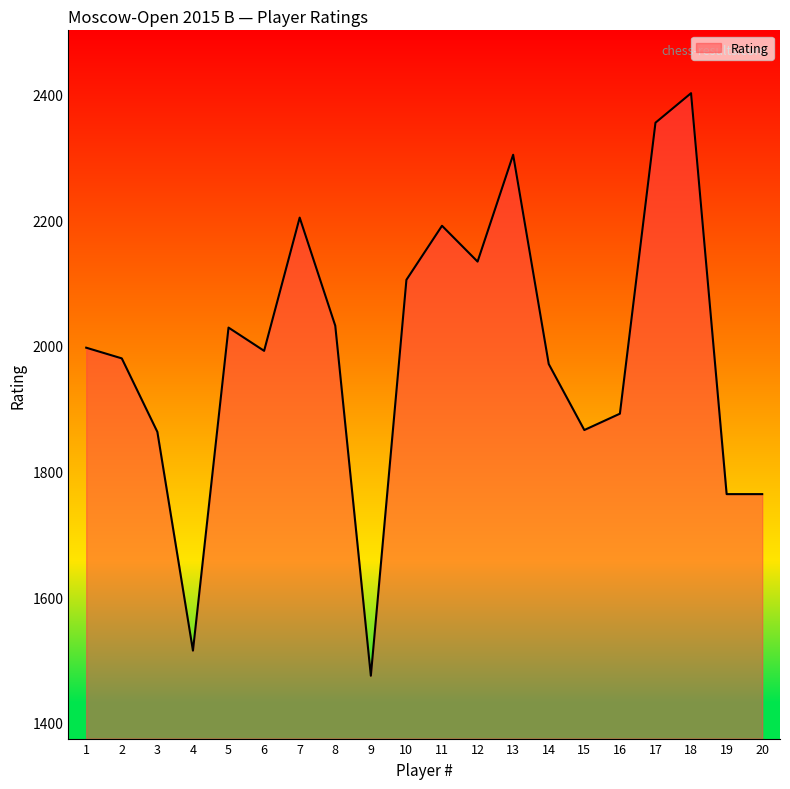

What value does the data have at 6, to the nearest 50?

2000